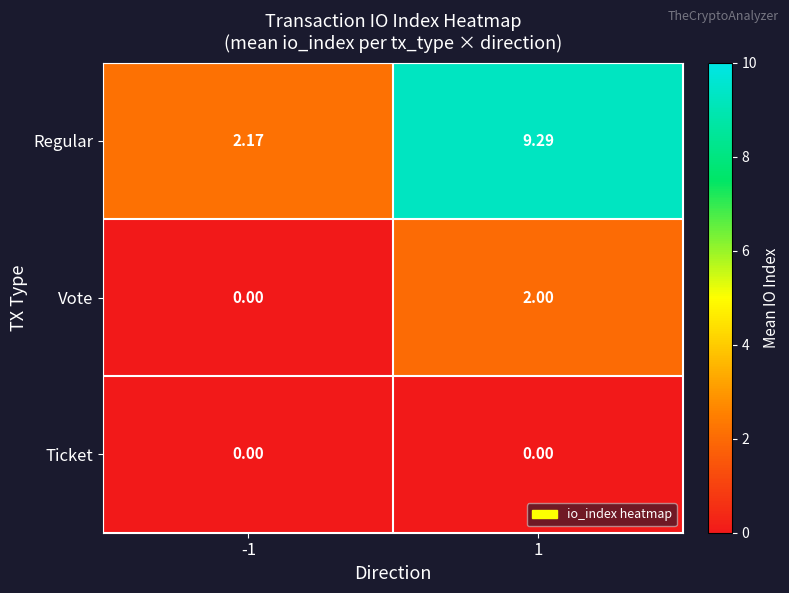

How many data points does each series have?

2